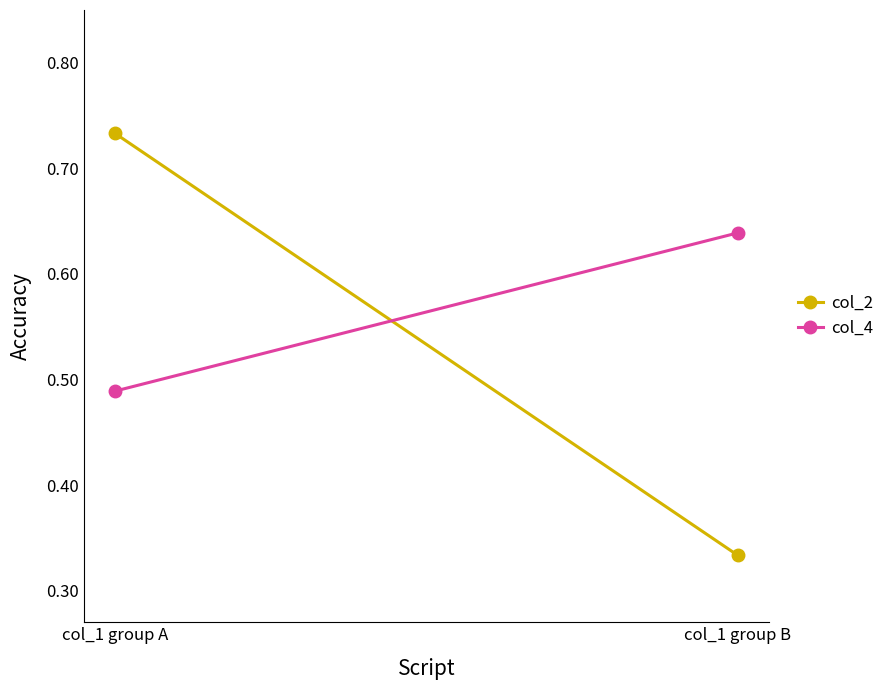

Reading left to right, what are all the values shown in this chart?

col_2: col_1 group A=0.7	col_1 group B=0.3
col_4: col_1 group A=0.5	col_1 group B=0.6